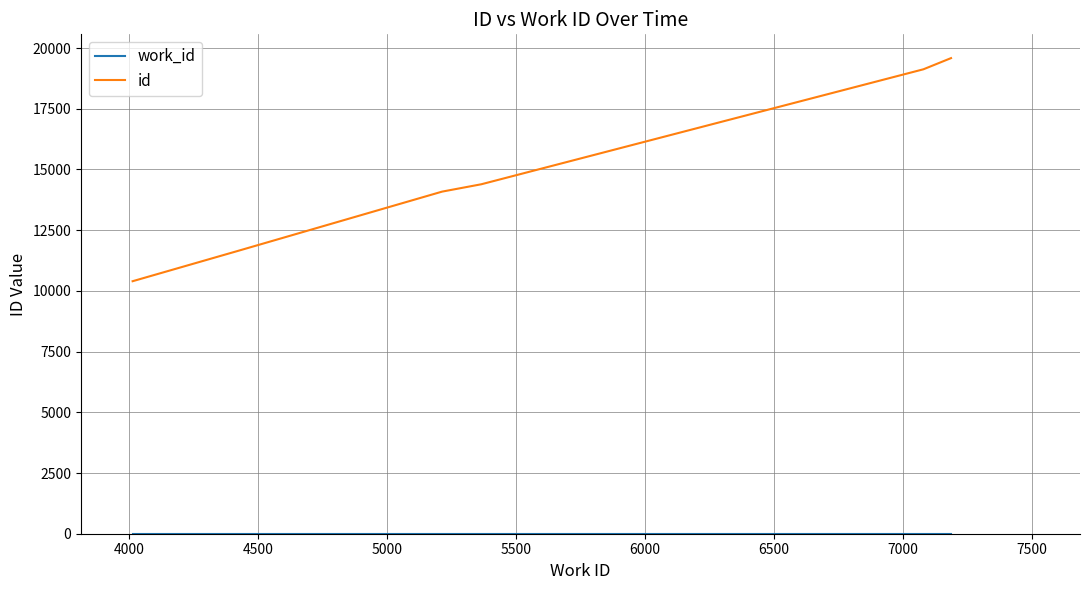

Count the number of categories in the chart.

6